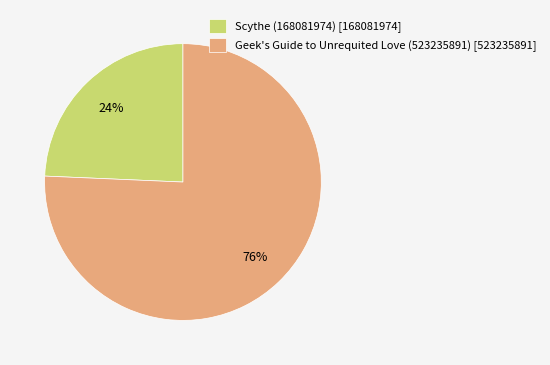

What is the ratio of the value at Scythe (168081974) [168081974] to the value at Geek's Guide to Unrequited Love (523235891) [523235891]?

0.3